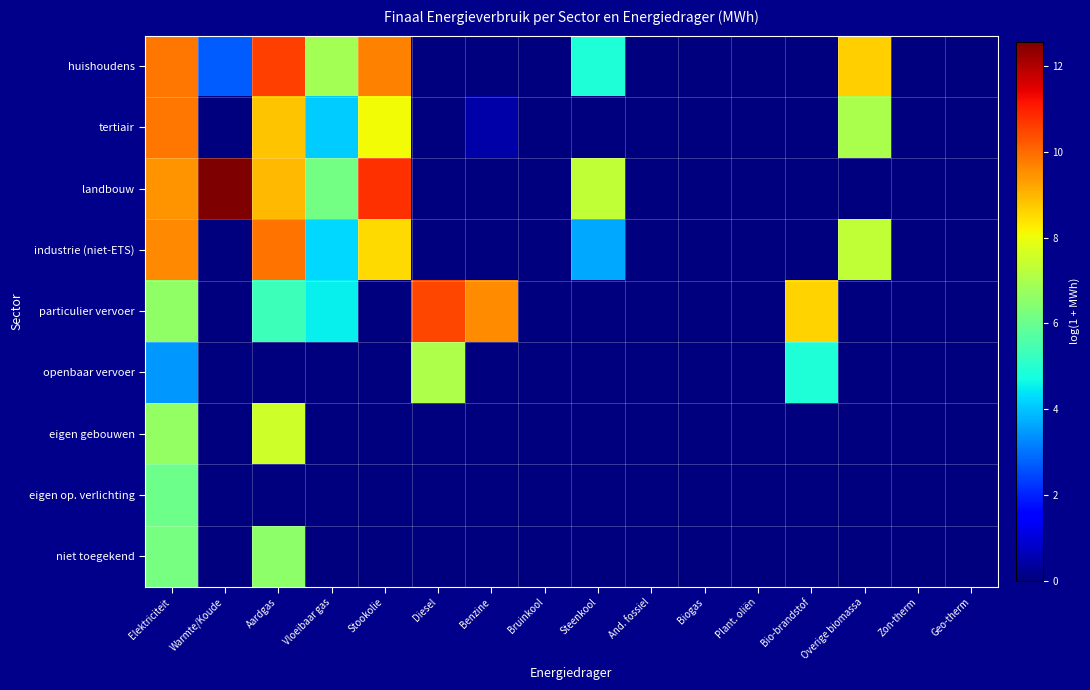

Reading left to right, transcribe all the data shown in this chart.

huishoudens: Elektriciteit=9.8	Warmte/Koude=2.7	Aardgas=10.6	Vloeibaar gas=6.9	Stookolie=9.7	Diesel=0.0	Benzine=0.0	Bruinkool=0.0	Steenkool=4.9	And. fossiel=0.0	Biogas=0.0	Plant. oliën=0.0	Bio-brandstof=0.0	Overige biomassa=8.7	Zon-therm=0.0	Geo-therm=0.0
tertiair: Elektriciteit=9.8	Warmte/Koude=0.0	Aardgas=8.8	Vloeibaar gas=4.1	Stookolie=8.1	Diesel=0.0	Benzine=0.5	Bruinkool=0.0	Steenkool=0.0	And. fossiel=0.0	Biogas=0.0	Plant. oliën=0.0	Bio-brandstof=0.0	Overige biomassa=7.0	Zon-therm=0.0	Geo-therm=0.0
landbouw: Elektriciteit=9.4	Warmte/Koude=12.6	Aardgas=8.9	Vloeibaar gas=6.2	Stookolie=10.8	Diesel=0.0	Benzine=0.0	Bruinkool=0.0	Steenkool=7.3	And. fossiel=0.0	Biogas=0.0	Plant. oliën=0.0	Bio-brandstof=0.0	Overige biomassa=0.0	Zon-therm=0.0	Geo-therm=0.0
industrie (niet-ETS): Elektriciteit=9.6	Warmte/Koude=0.0	Aardgas=9.9	Vloeibaar gas=4.2	Stookolie=8.5	Diesel=0.0	Benzine=0.0	Bruinkool=0.0	Steenkool=3.7	And. fossiel=0.0	Biogas=0.0	Plant. oliën=0.0	Bio-brandstof=0.0	Overige biomassa=7.3	Zon-therm=0.0	Geo-therm=0.0
particulier vervoer: Elektriciteit=6.6	Warmte/Koude=0.0	Aardgas=5.3	Vloeibaar gas=4.5	Stookolie=0.0	Diesel=10.5	Benzine=9.6	Bruinkool=0.0	Steenkool=0.0	And. fossiel=0.0	Biogas=0.0	Plant. oliën=0.0	Bio-brandstof=8.6	Overige biomassa=0.0	Zon-therm=0.0	Geo-therm=0.0
openbaar vervoer: Elektriciteit=3.4	Warmte/Koude=0.0	Aardgas=0.0	Vloeibaar gas=0.0	Stookolie=0.0	Diesel=7.0	Benzine=0.0	Bruinkool=0.0	Steenkool=0.0	And. fossiel=0.0	Biogas=0.0	Plant. oliën=0.0	Bio-brandstof=4.9	Overige biomassa=0.0	Zon-therm=0.0	Geo-therm=0.0
eigen gebouwen: Elektriciteit=6.6	Warmte/Koude=0.0	Aardgas=7.5	Vloeibaar gas=0.0	Stookolie=0.0	Diesel=0.0	Benzine=0.0	Bruinkool=0.0	Steenkool=0.0	And. fossiel=0.0	Biogas=0.0	Plant. oliën=0.0	Bio-brandstof=0.0	Overige biomassa=0.0	Zon-therm=0.0	Geo-therm=0.0
eigen op. verlichting: Elektriciteit=6.1	Warmte/Koude=0.0	Aardgas=0.0	Vloeibaar gas=0.0	Stookolie=0.0	Diesel=0.0	Benzine=0.0	Bruinkool=0.0	Steenkool=0.0	And. fossiel=0.0	Biogas=0.0	Plant. oliën=0.0	Bio-brandstof=0.0	Overige biomassa=0.0	Zon-therm=0.0	Geo-therm=0.0
niet toegekend: Elektriciteit=6.2	Warmte/Koude=0.0	Aardgas=6.6	Vloeibaar gas=0.0	Stookolie=0.0	Diesel=0.0	Benzine=0.0	Bruinkool=0.0	Steenkool=0.0	And. fossiel=0.0	Biogas=0.0	Plant. oliën=0.0	Bio-brandstof=0.0	Overige biomassa=0.0	Zon-therm=0.0	Geo-therm=0.0